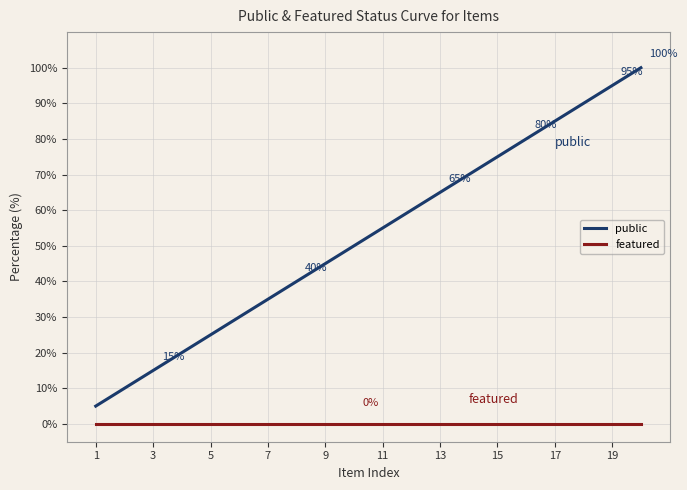

What is the lowest value of the public series?

5